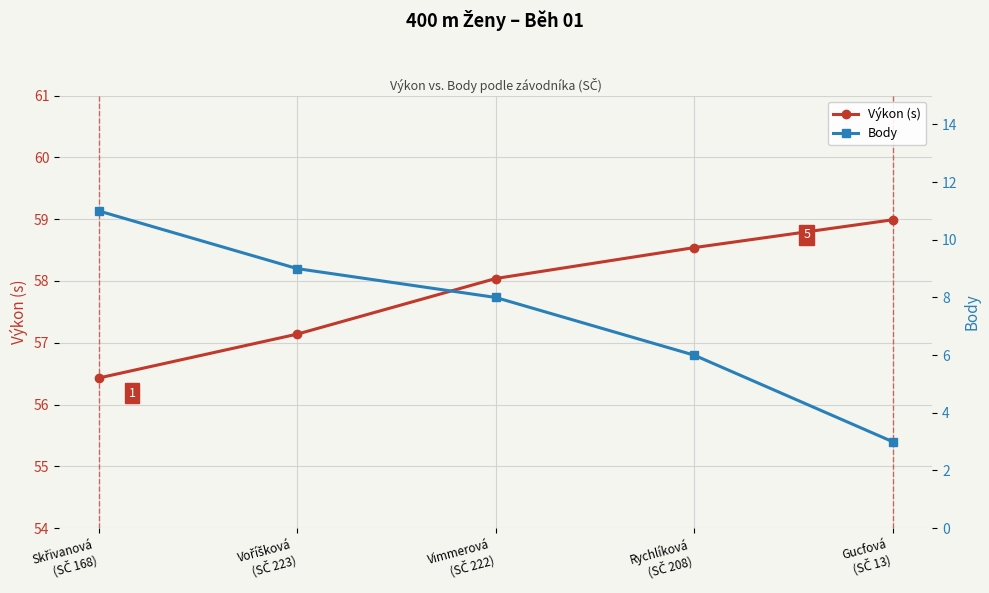

How many data points does each series have?

5